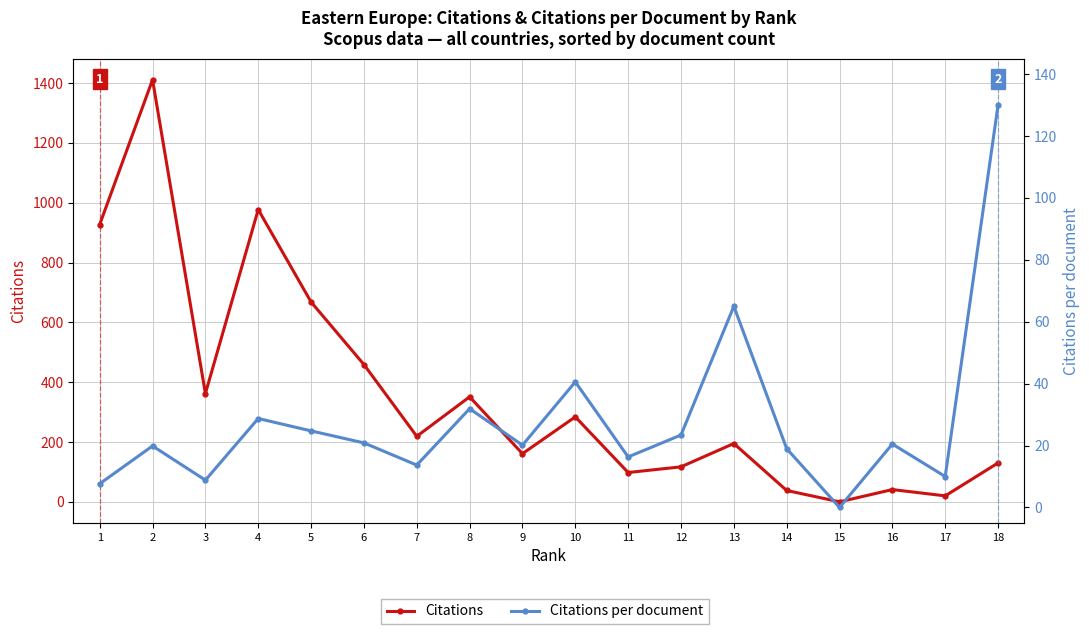

What is the value of the Citations per document point at the 18th from the left?

130.0